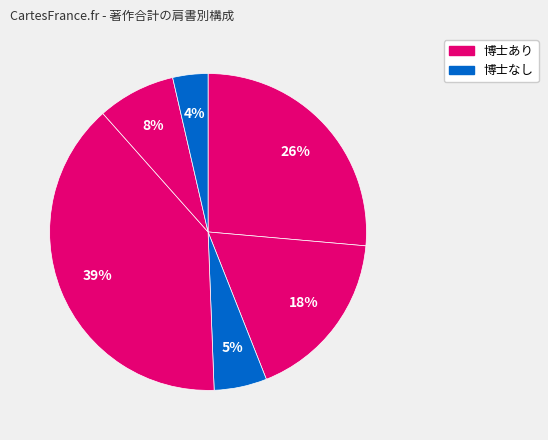

How many segments does this pie chart have?

6